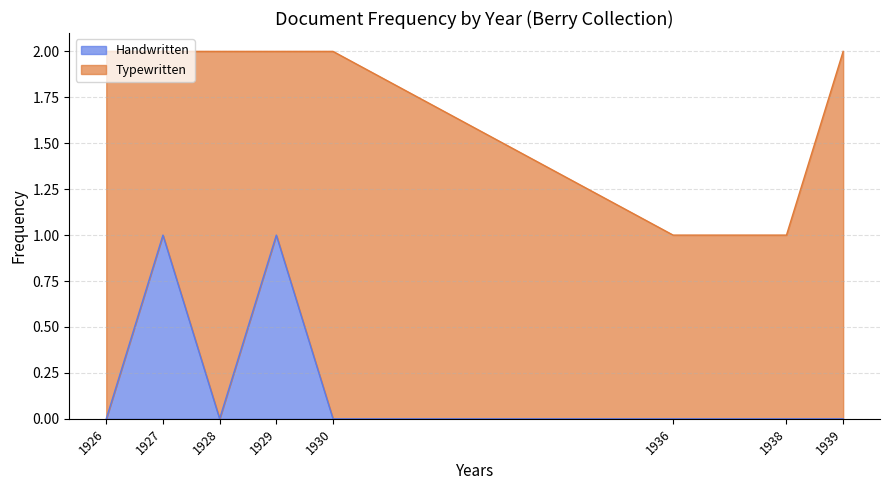

The Handwritten series shows 0 at 1938. True or false?

True